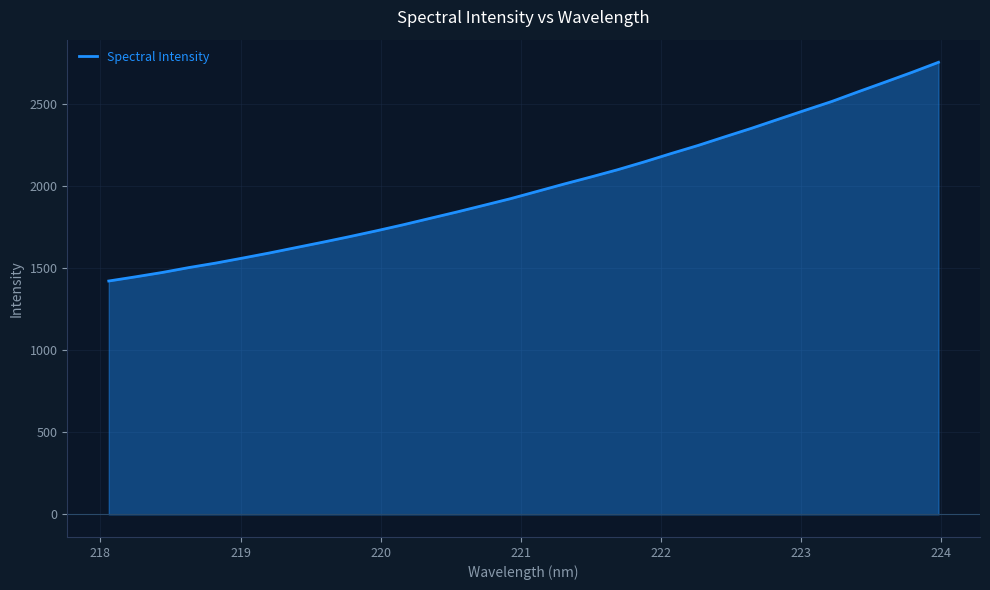

Count the number of categories in the chart.

32